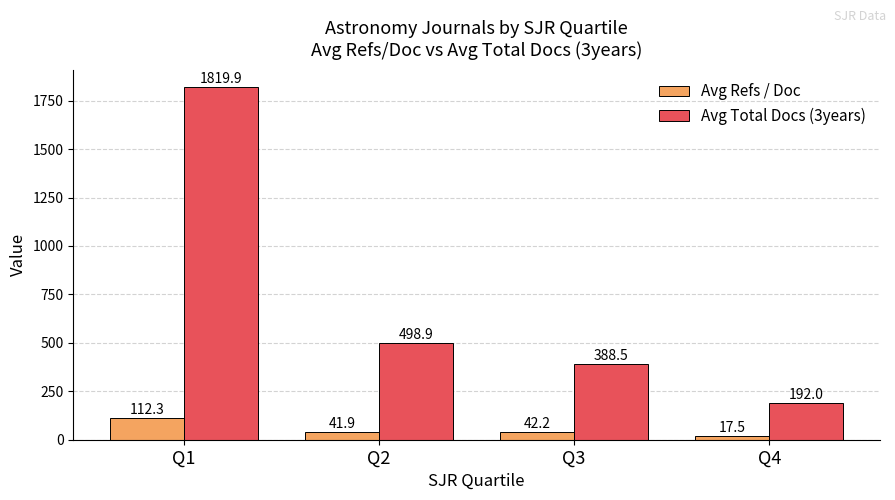

How many bars are there in each group?

2